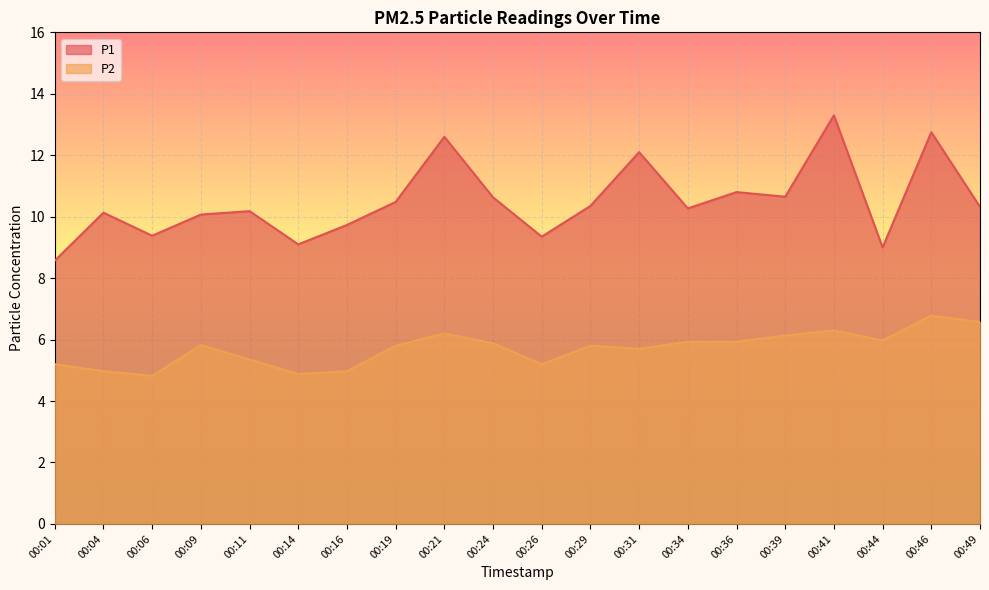

True or false: P2 and P1 cross at least once.

False